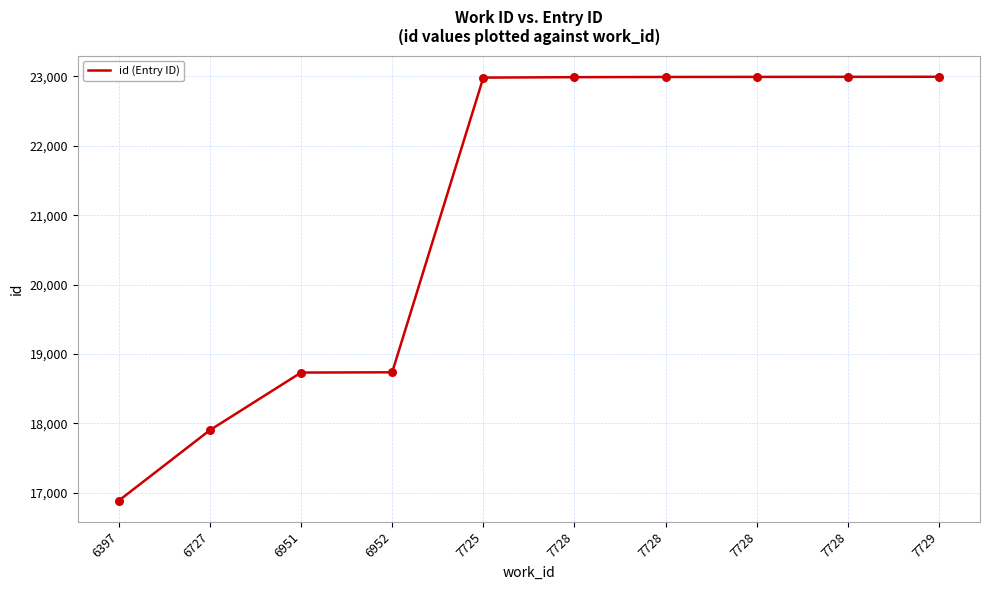

Does the chart have visible grid lines?

Yes